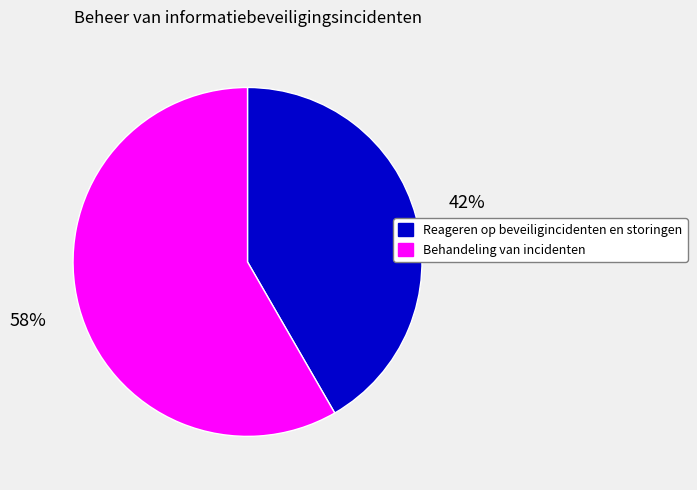

To the nearest percent, what is the combined percentage of Behandeling van incidenten and Reageren op beveiligincidenten en storingen?

100%